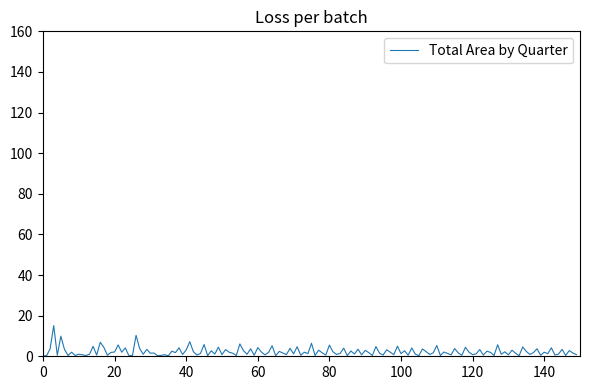

Does the chart have visible grid lines?

No